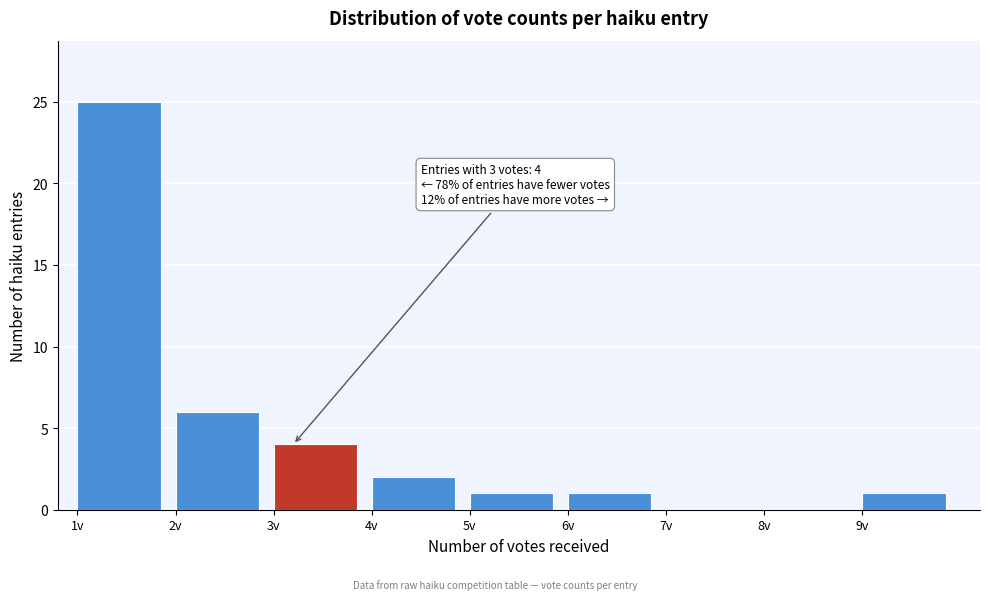

Which range on the x-axis has the tallest bar?

1 to 2